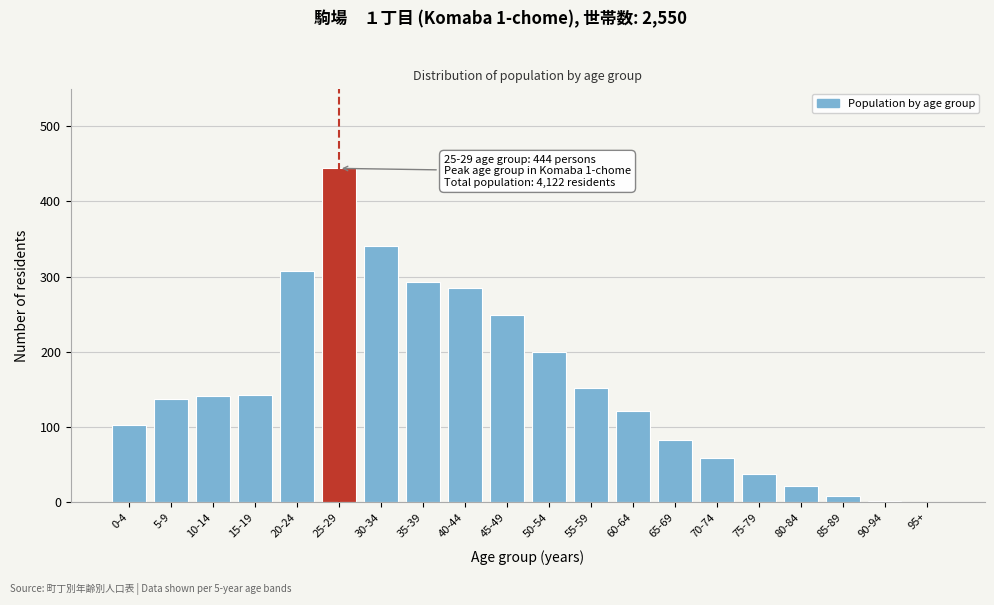

What is the sum of all values?

3124